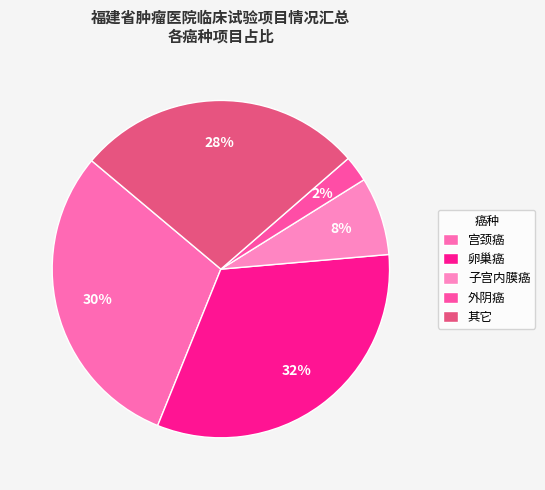

What is the largest slice in the pie chart?

卵巢癌